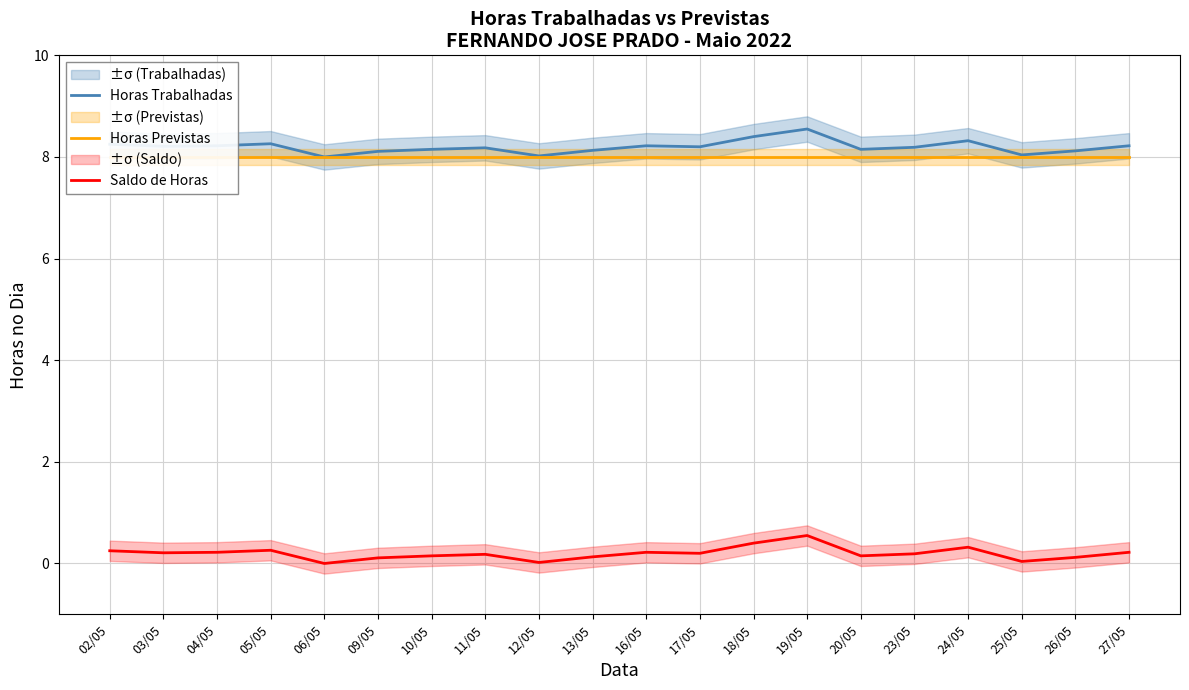

True or false: Saldo de Horas and Horas Trabalhadas intersect in this chart.

False